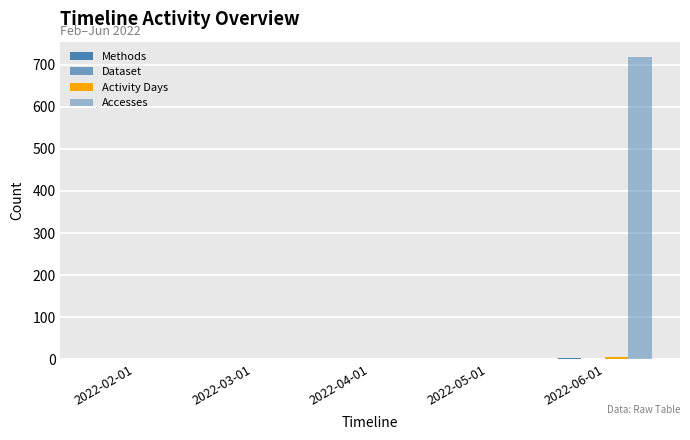

Does the chart contain stacked bars?

No